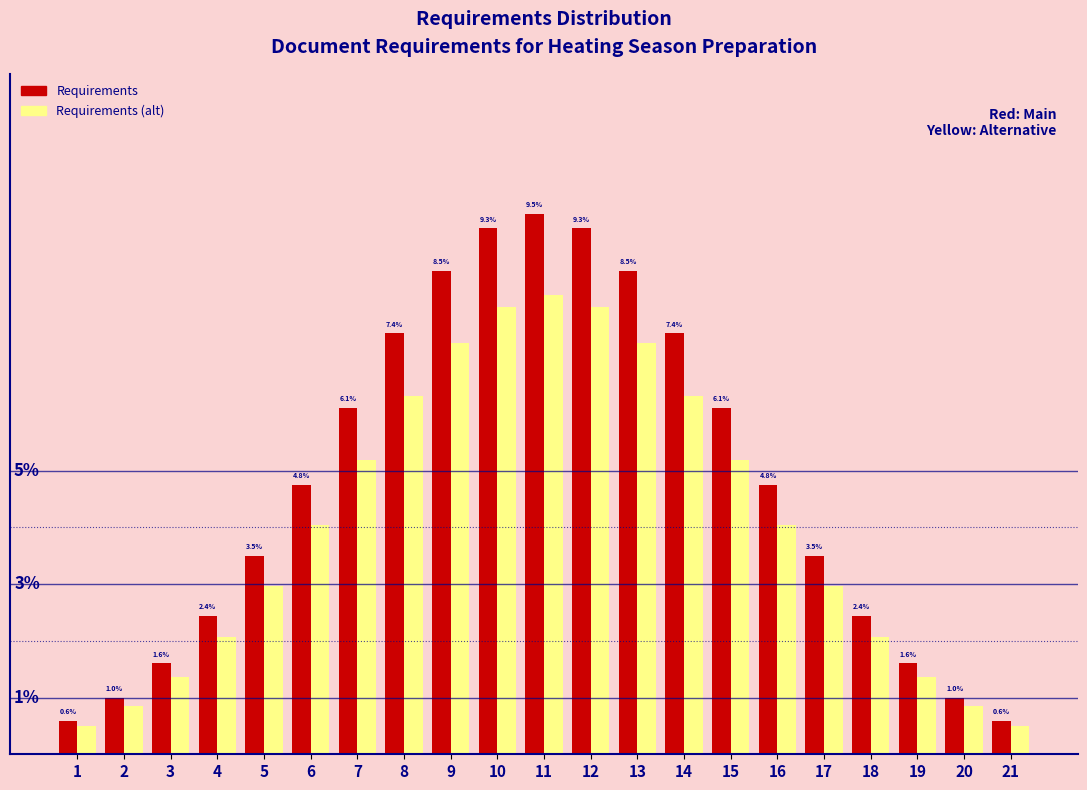

Are the bars grouped side by side (vs. stacked)?

Yes